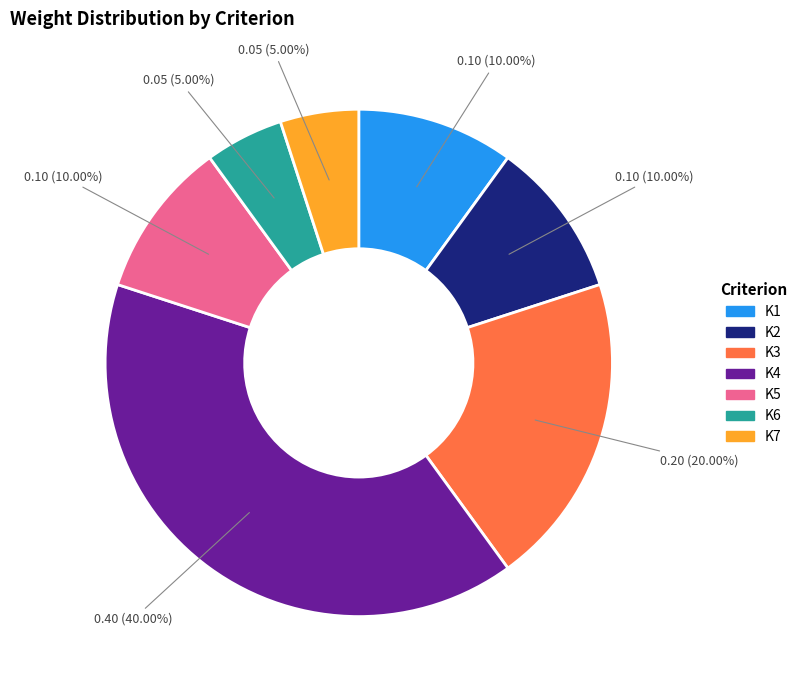

To the nearest percent, what portion does K6 represent?

5%